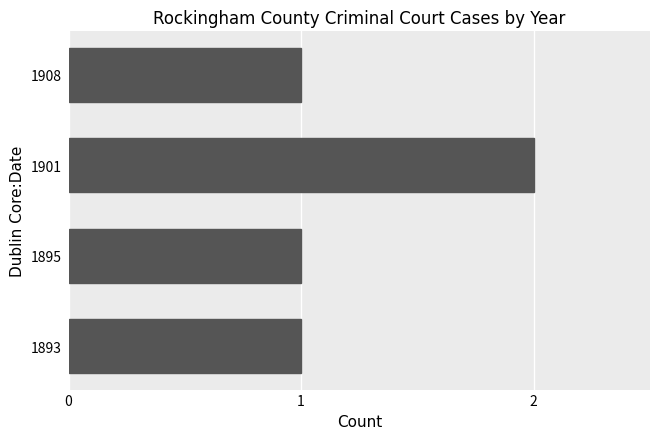

Count the values in the range 1 to 2.

4